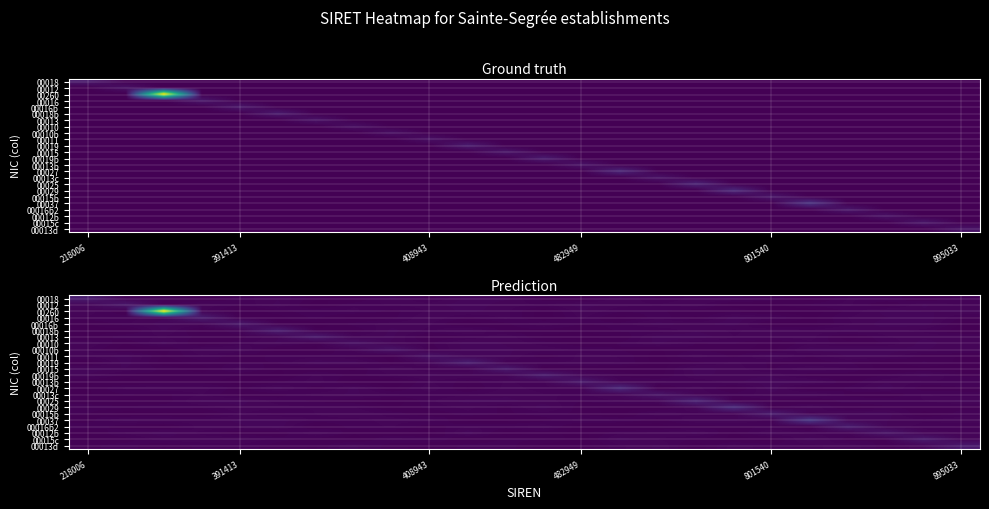

What is the sum of all 00018 values?

77.2